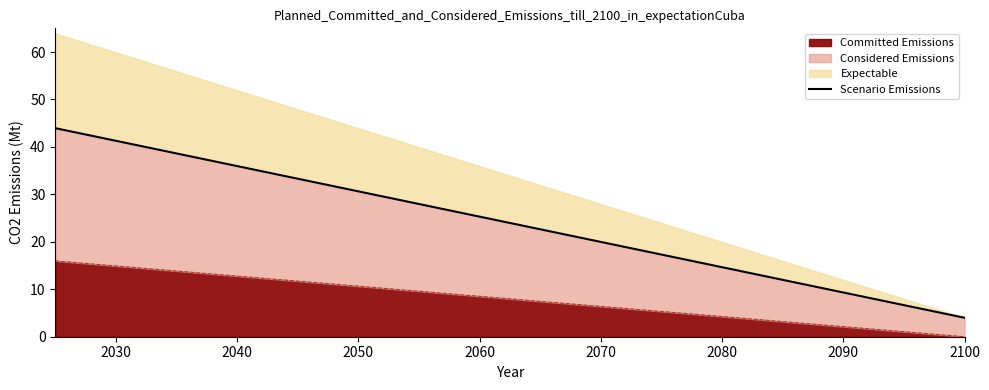

What is the maximum value for Committed Emissions?

16.0